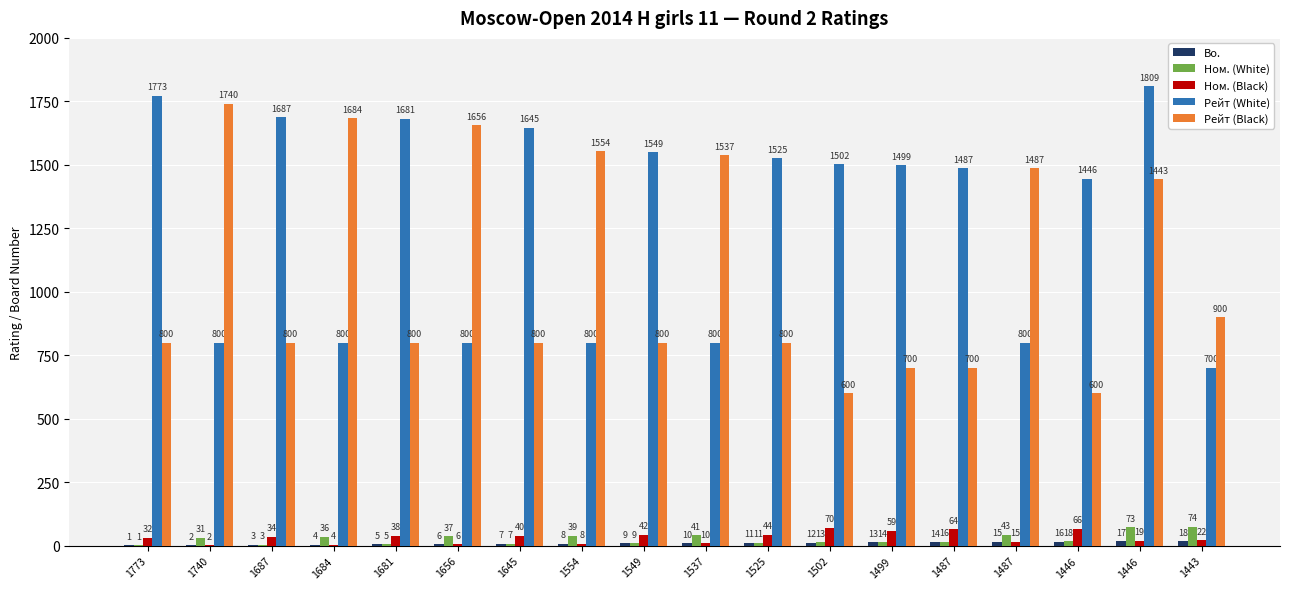

At which label does Bo. first exceed 10?

1525